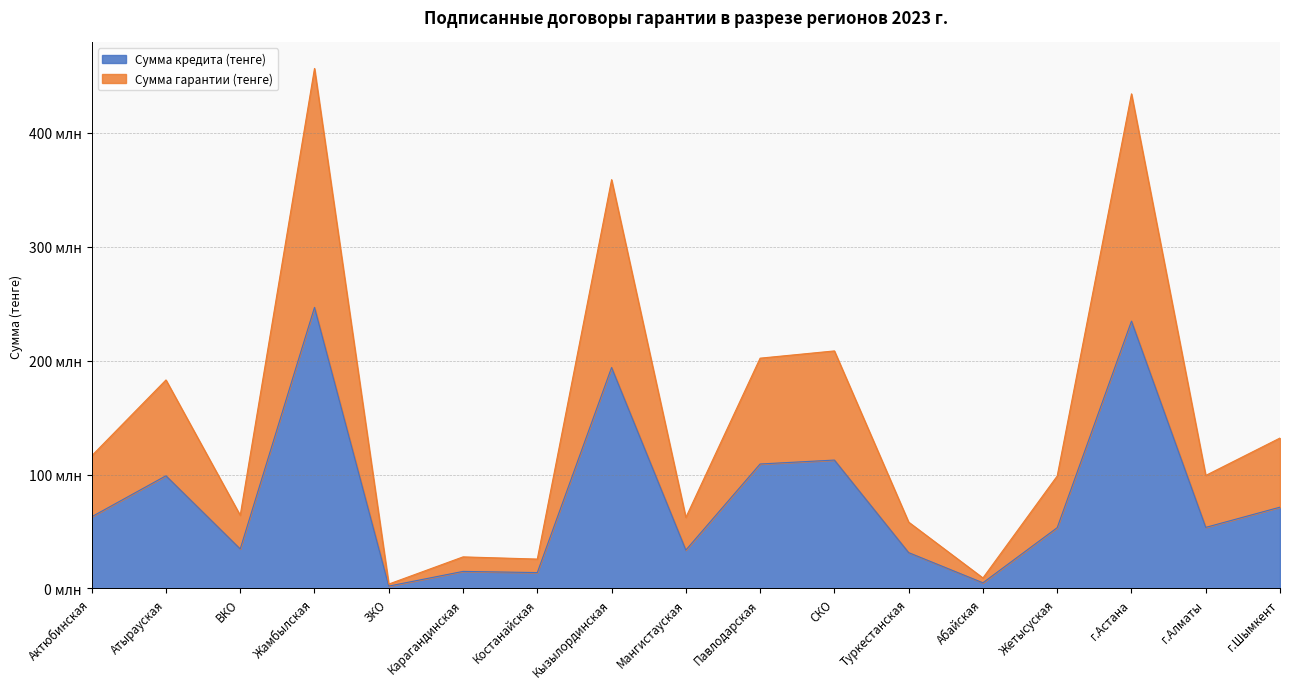

What are all the series names shown in the legend?

Сумма кредита (тенге), Сумма гарантии (тенге)